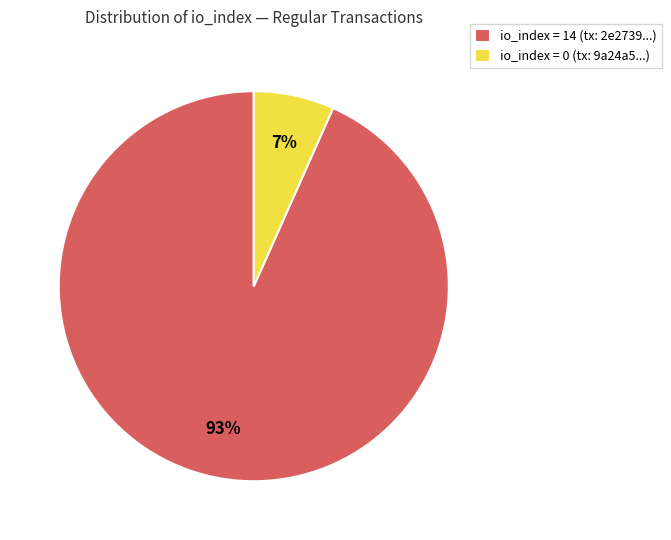

Which category has the smallest portion of the pie?

io_index = 0 (tx: 9a24a5...)